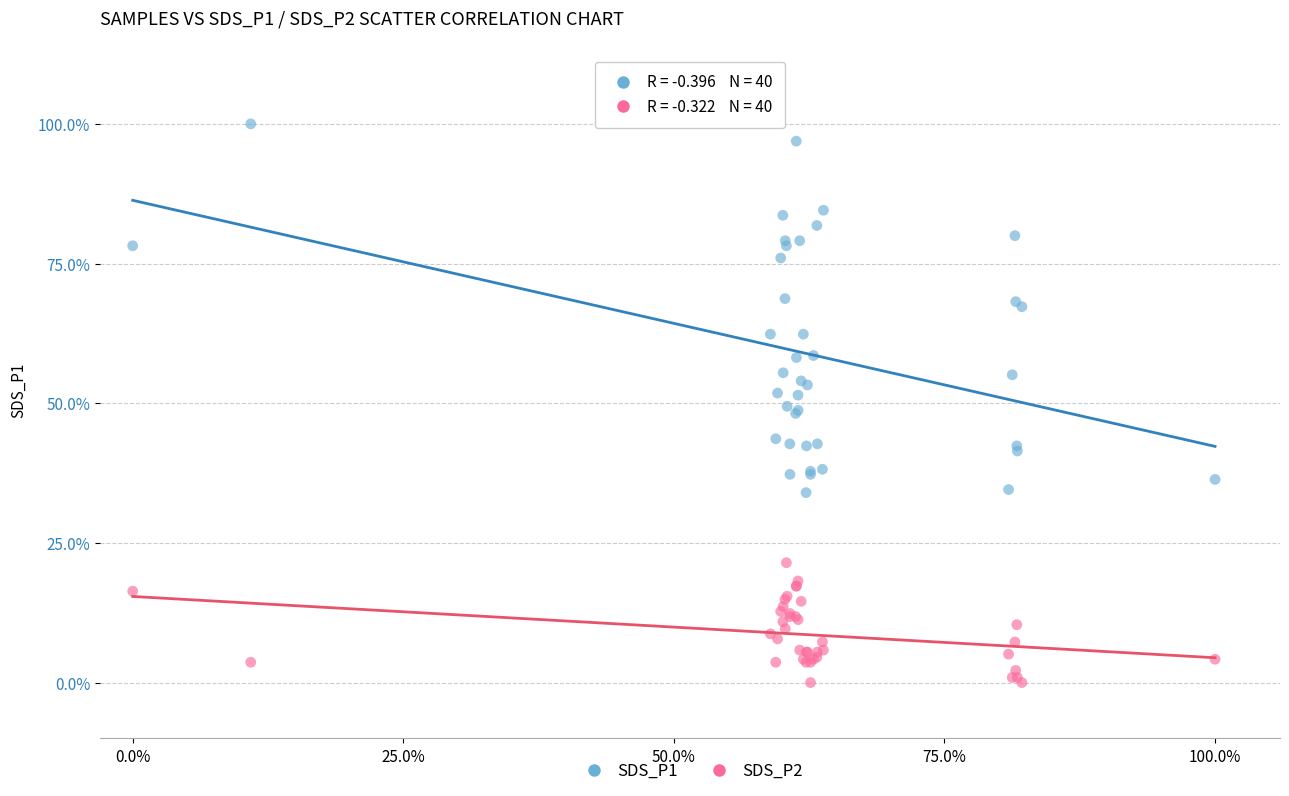

What are all the series names shown in the legend?

SDS_P1, SDS_P2